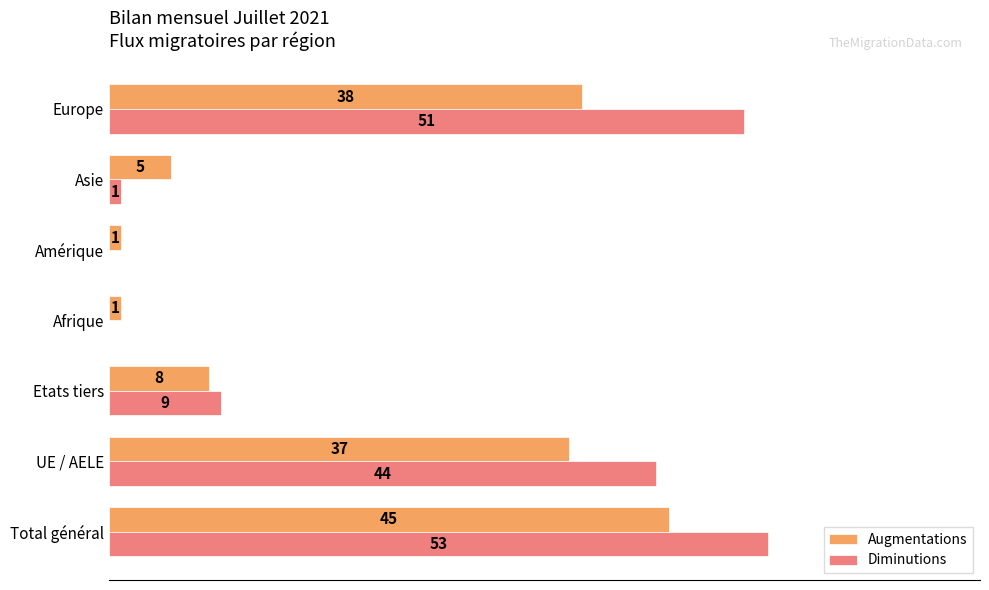

Between Total général and Afrique, which series saw the biggest shift?

Diminutions